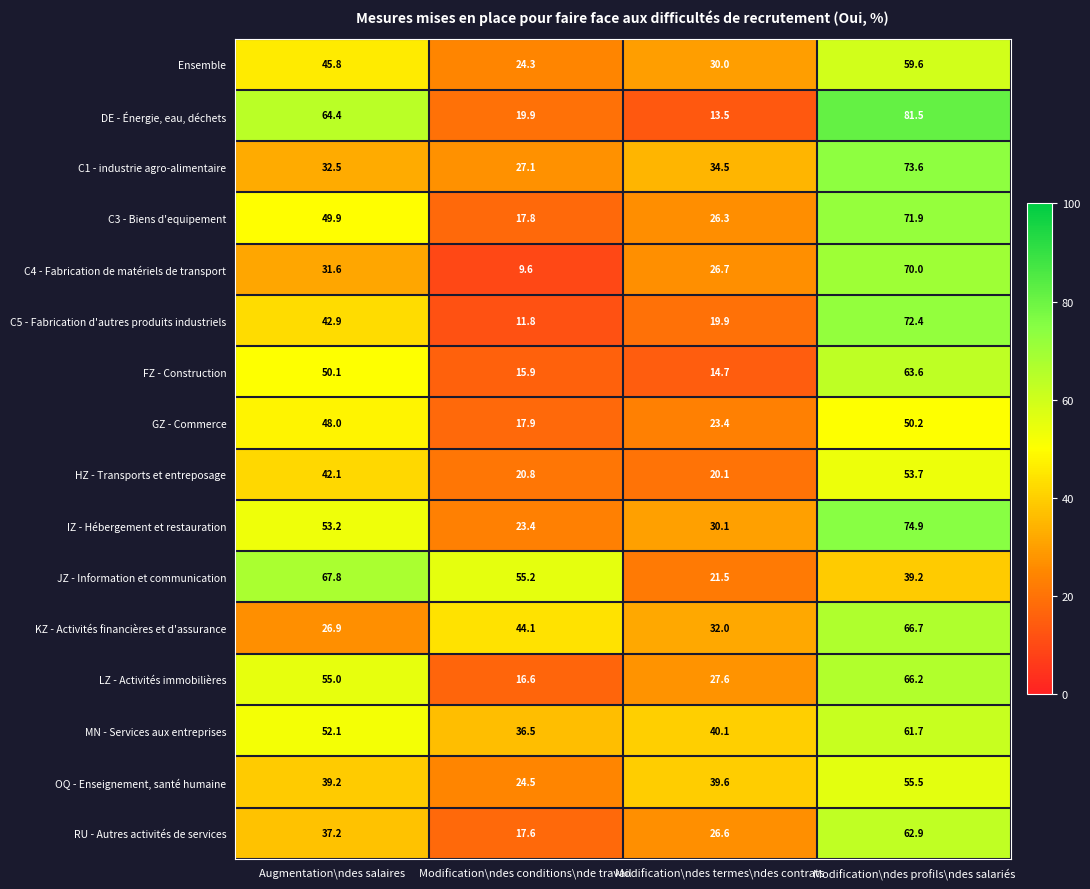

List the series in order of their peak value, lowest first.

GZ - Commerce, HZ - Transports et entreposage, OQ - Enseignement, santé humaine, Ensemble, MN - Services aux entreprises, RU - Autres activités de services, FZ - Construction, LZ - Activités immobilières, KZ - Activités financières et d'assurance, JZ - Information et communication, C4 - Fabrication de matériels de transport, C3 - Biens d'equipement, C5 - Fabrication d'autres produits industriels, C1 - industrie agro-alimentaire, IZ - Hébergement et restauration, DE - Énergie, eau, déchets